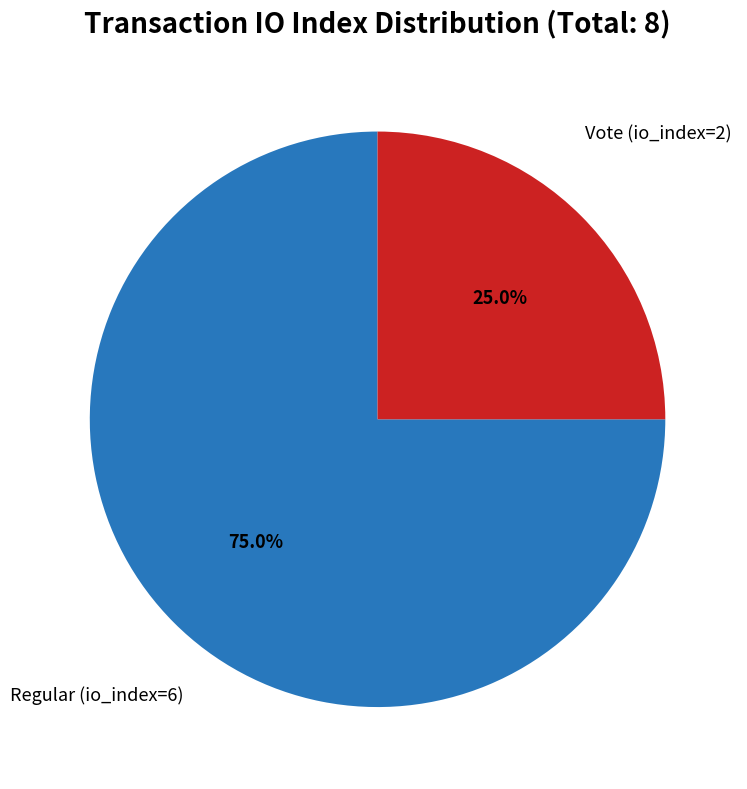

Does any single category account for the majority?

Yes